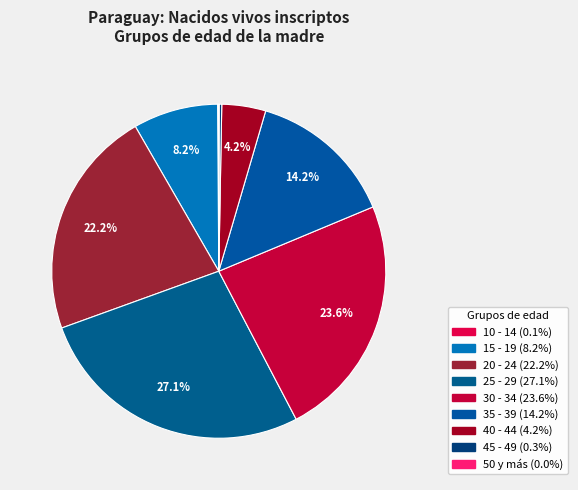

How many slices are in this pie chart?

9